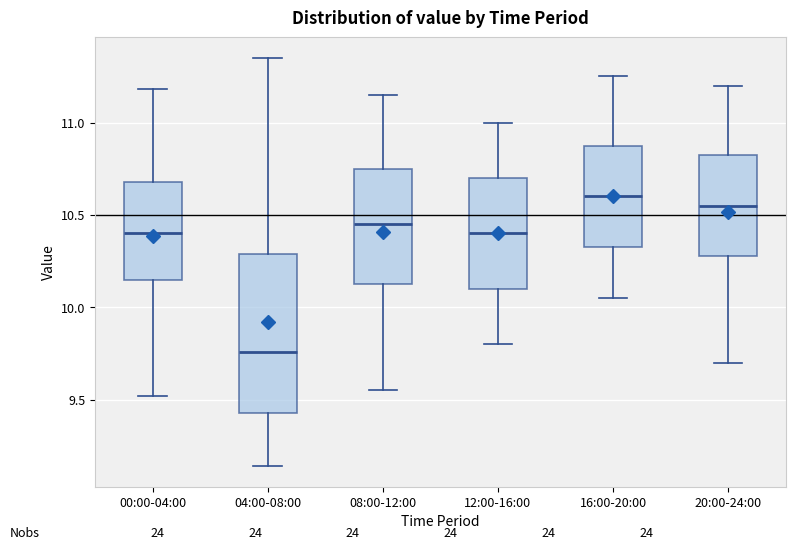

Which box is the tallest, from its lower edge to its upper edge?

04:00-08:00